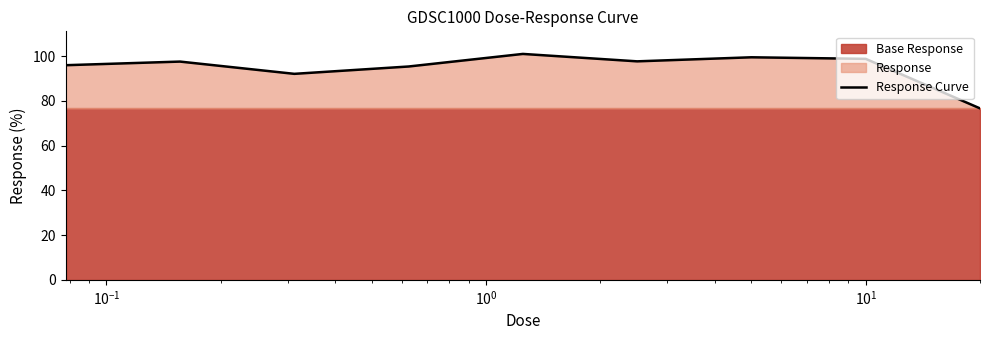

What is the minimum value for Response Curve?

76.6